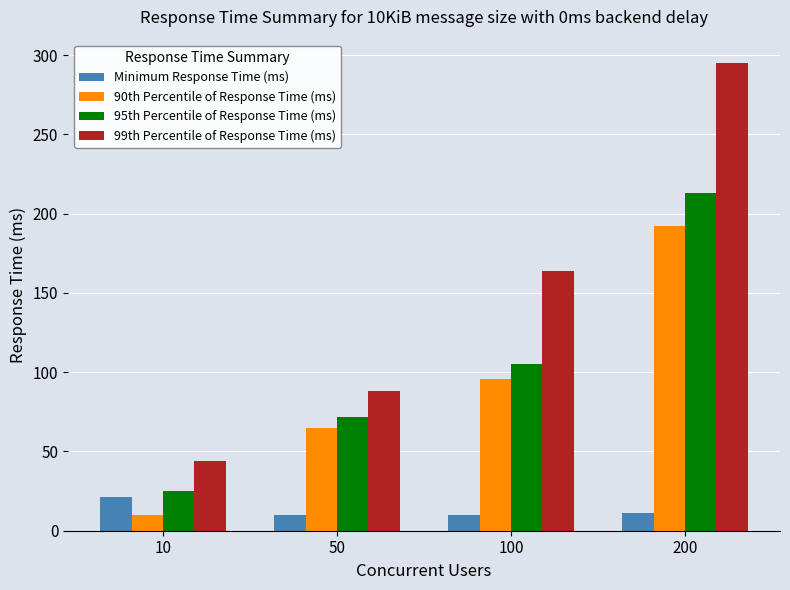

The value of Minimum Response Time (ms) at 200 is 11. True or false?

True